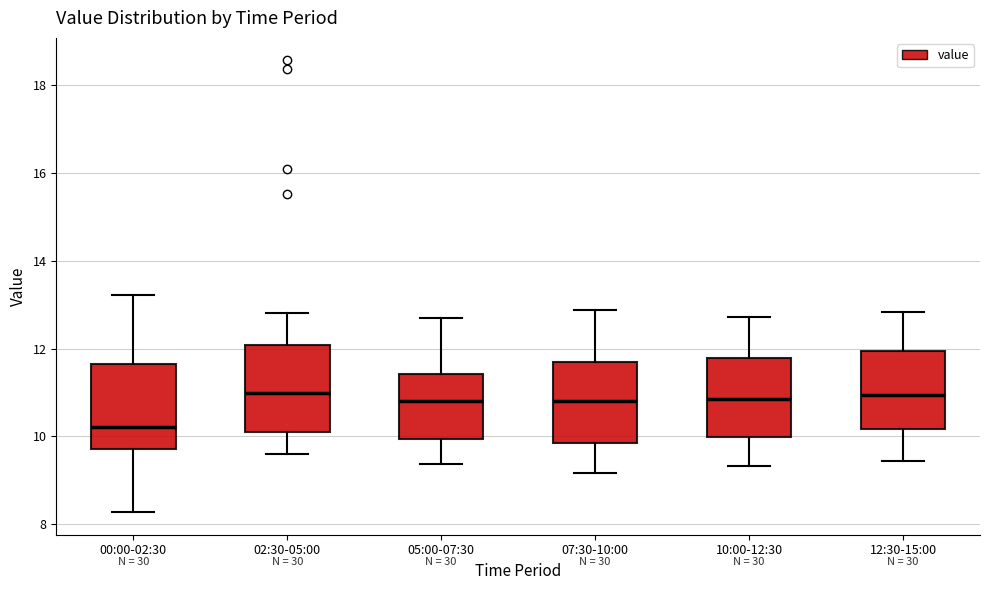

Which box's median line is the lowest?

00:00-02:30